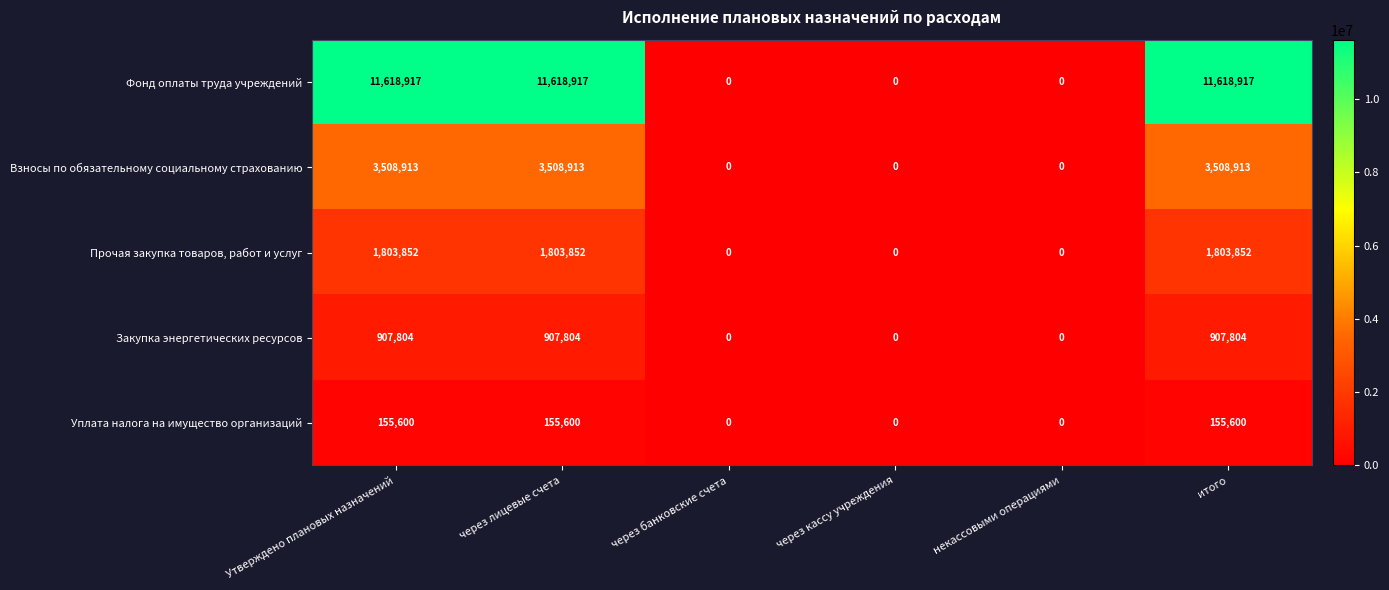

What is the maximum value shown in the chart?

11618917